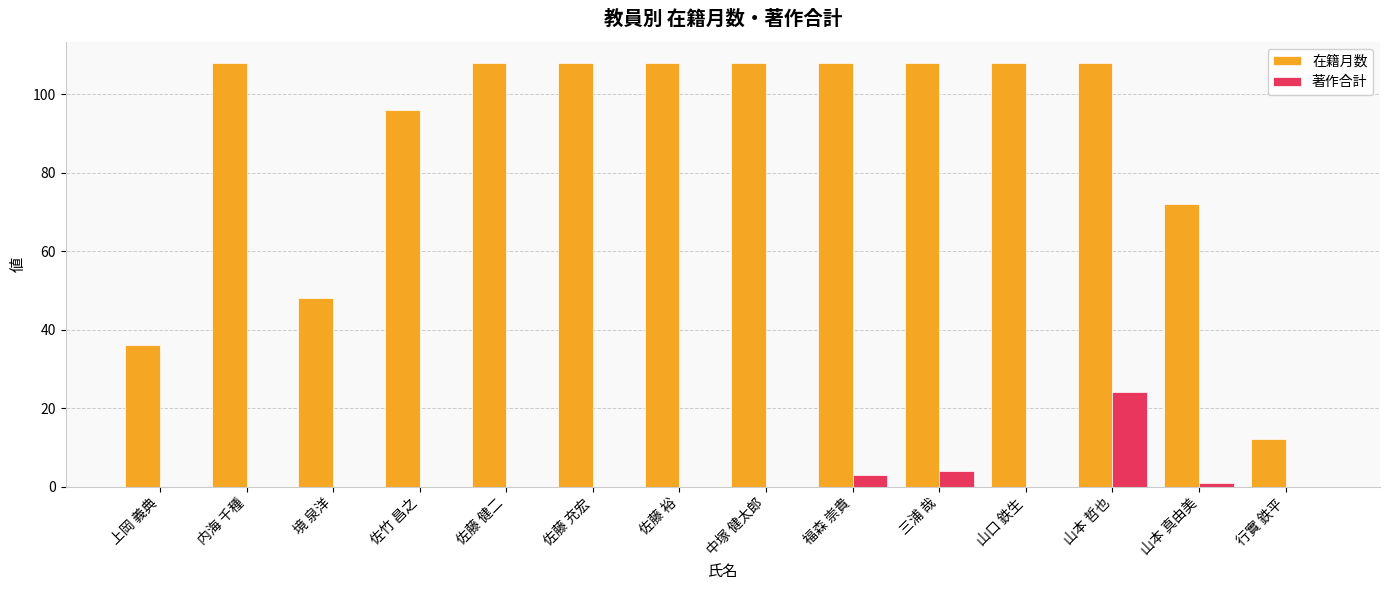

How many groups of bars are there?

14